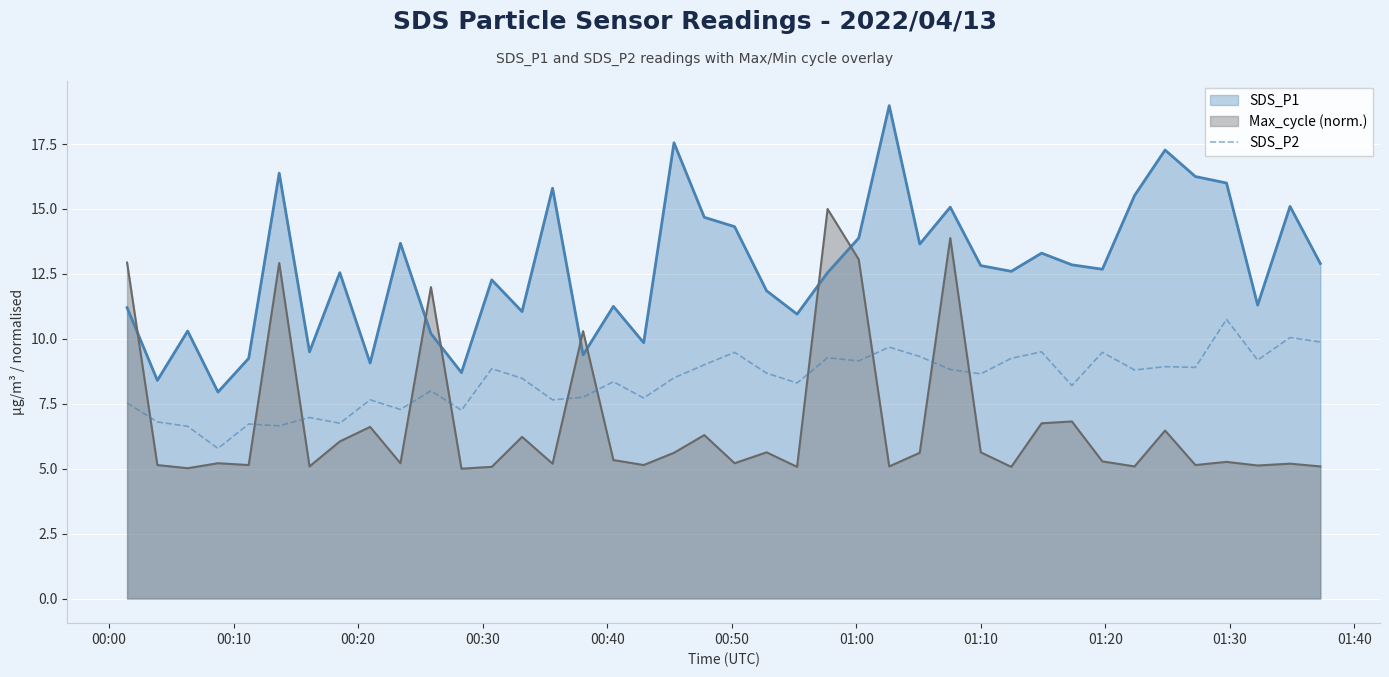

Does the chart display data point markers on the line(s)?

No